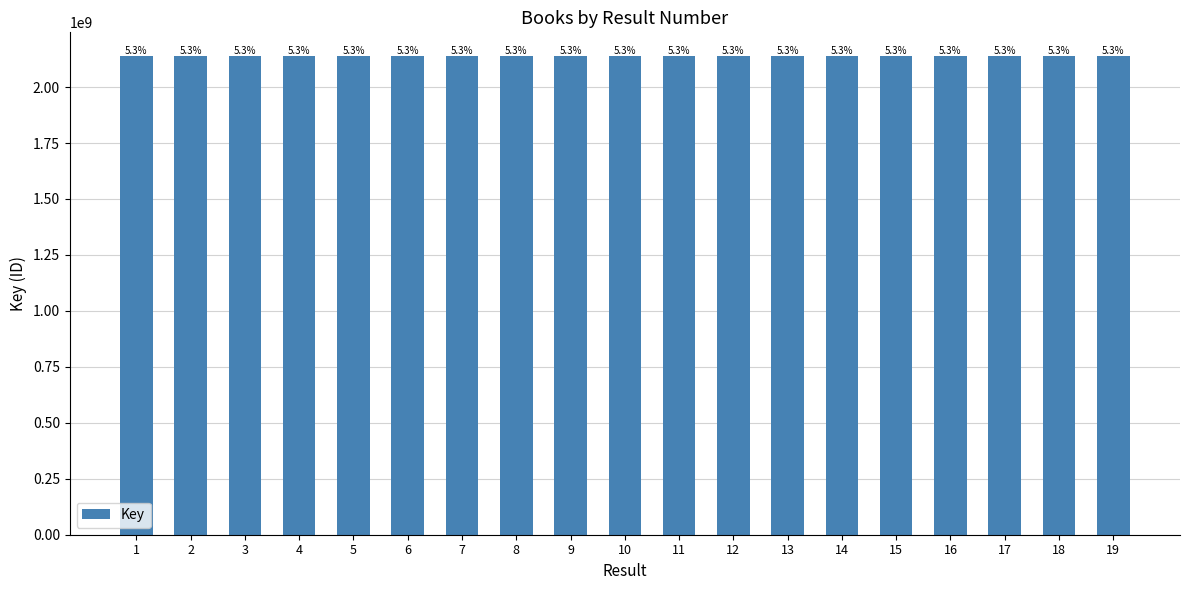

How many bars are there in total?

19